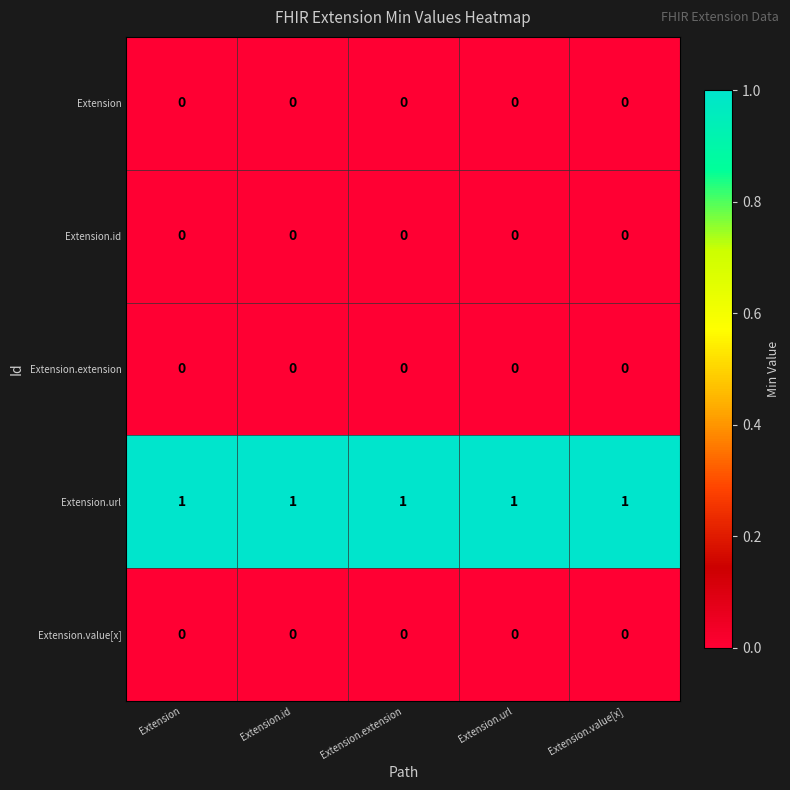

Which series has the largest total across all categories?

Extension.url